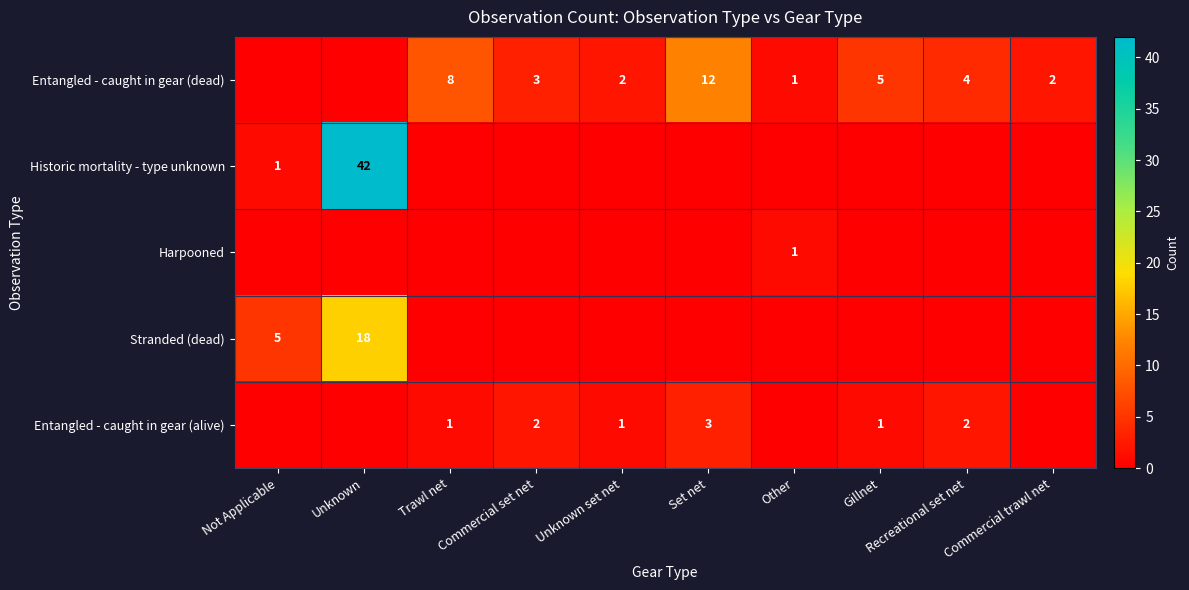

Is it true that Entangled - caught in gear (alive) equals 1 at Gillnet?

True